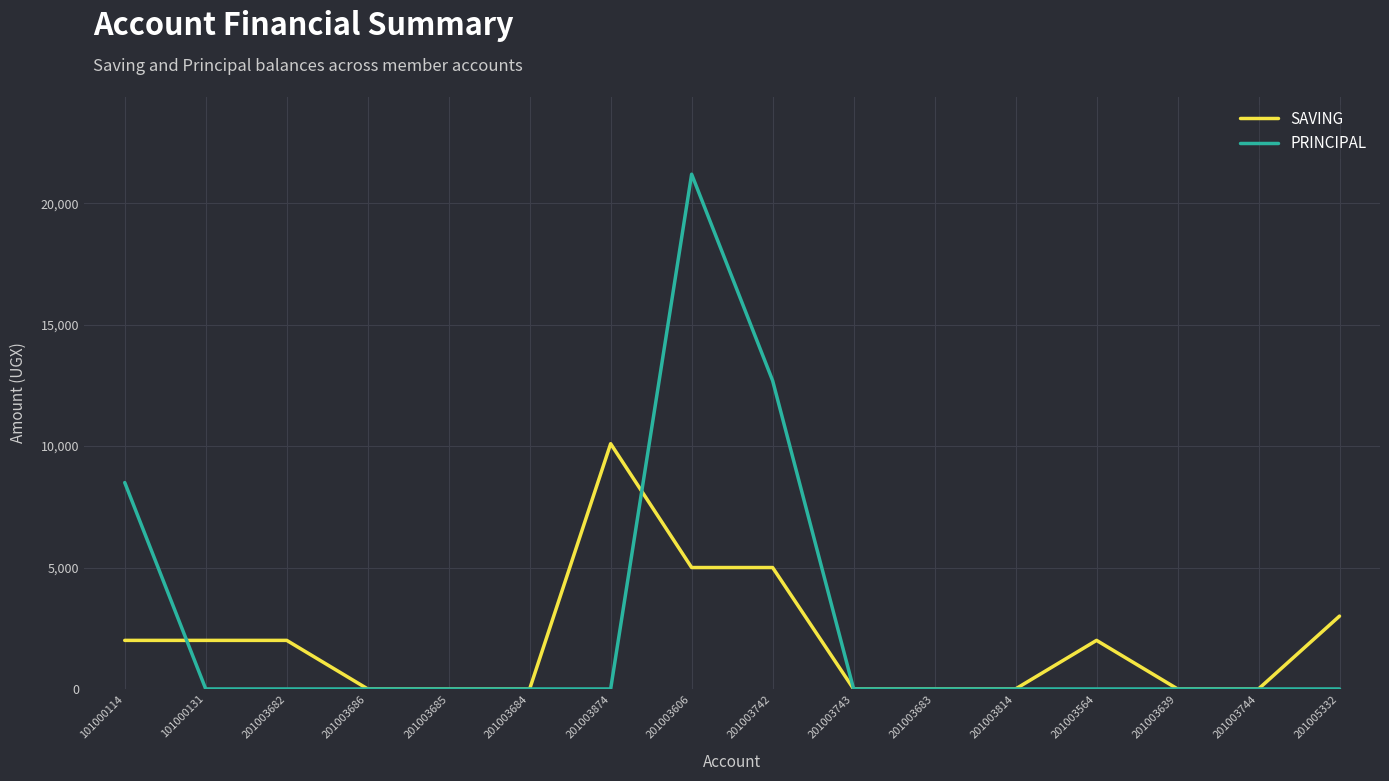

Which series has the largest total across all categories?

PRINCIPAL